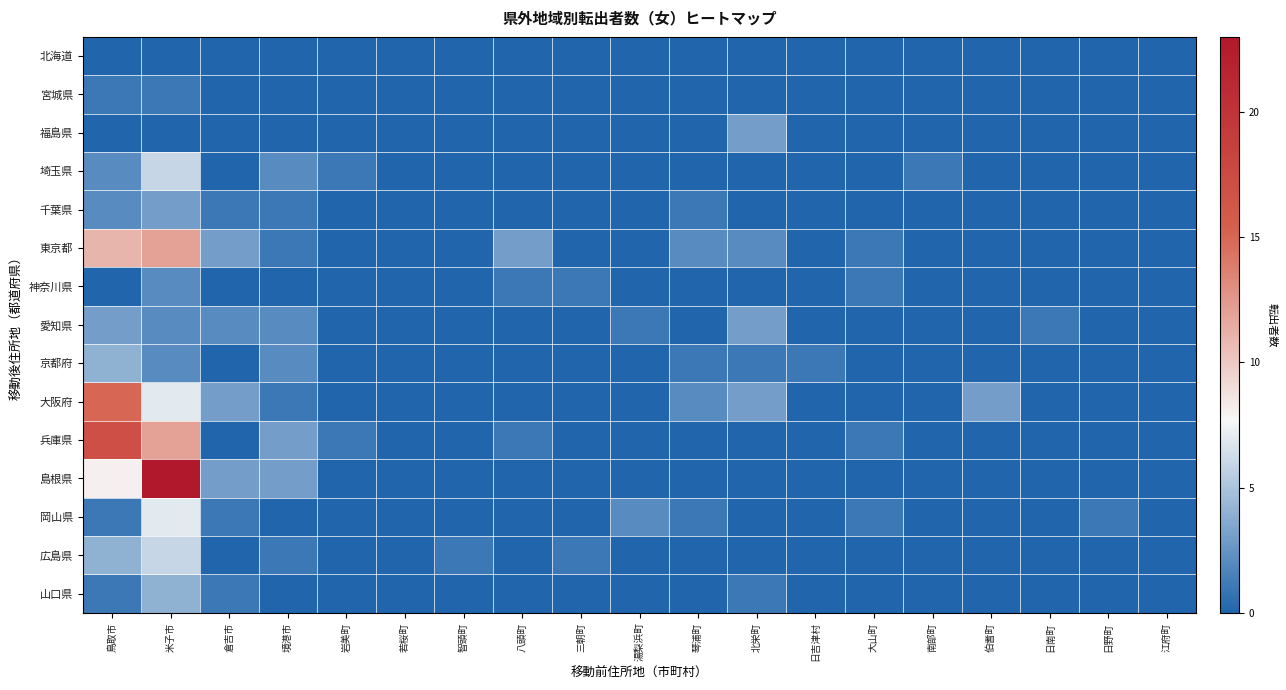

Reading left to right, what are all the values shown in this chart?

北海道: 鳥取市=0	米子市=0	倉吉市=0	境港市=0	岩美町=0	若桜町=0	智頭町=0	八頭町=0	三朝町=0	湯梨浜町=0	琴浦町=0	北栄町=0	日吉津村=0	大山町=0	南部町=0	伯耆町=0	日南町=0	日野町=0	江府町=0
宮城県: 鳥取市=1	米子市=1	倉吉市=0	境港市=0	岩美町=0	若桜町=0	智頭町=0	八頭町=0	三朝町=0	湯梨浜町=0	琴浦町=0	北栄町=0	日吉津村=0	大山町=0	南部町=0	伯耆町=0	日南町=0	日野町=0	江府町=0
福島県: 鳥取市=0	米子市=0	倉吉市=0	境港市=0	岩美町=0	若桜町=0	智頭町=0	八頭町=0	三朝町=0	湯梨浜町=0	琴浦町=0	北栄町=3	日吉津村=0	大山町=0	南部町=0	伯耆町=0	日南町=0	日野町=0	江府町=0
埼玉県: 鳥取市=2	米子市=6	倉吉市=0	境港市=2	岩美町=1	若桜町=0	智頭町=0	八頭町=0	三朝町=0	湯梨浜町=0	琴浦町=0	北栄町=0	日吉津村=0	大山町=0	南部町=1	伯耆町=0	日南町=0	日野町=0	江府町=0
千葉県: 鳥取市=2	米子市=3	倉吉市=1	境港市=1	岩美町=0	若桜町=0	智頭町=0	八頭町=0	三朝町=0	湯梨浜町=0	琴浦町=1	北栄町=0	日吉津村=0	大山町=0	南部町=0	伯耆町=0	日南町=0	日野町=0	江府町=0
東京都: 鳥取市=11	米子市=12	倉吉市=3	境港市=1	岩美町=0	若桜町=0	智頭町=0	八頭町=3	三朝町=0	湯梨浜町=0	琴浦町=2	北栄町=2	日吉津村=0	大山町=1	南部町=0	伯耆町=0	日南町=0	日野町=0	江府町=0
神奈川県: 鳥取市=0	米子市=2	倉吉市=0	境港市=0	岩美町=0	若桜町=0	智頭町=0	八頭町=1	三朝町=1	湯梨浜町=0	琴浦町=0	北栄町=0	日吉津村=0	大山町=1	南部町=0	伯耆町=0	日南町=0	日野町=0	江府町=0
愛知県: 鳥取市=3	米子市=2	倉吉市=2	境港市=2	岩美町=0	若桜町=0	智頭町=0	八頭町=0	三朝町=0	湯梨浜町=1	琴浦町=0	北栄町=3	日吉津村=0	大山町=0	南部町=0	伯耆町=0	日南町=1	日野町=0	江府町=0
京都府: 鳥取市=4	米子市=2	倉吉市=0	境港市=2	岩美町=0	若桜町=0	智頭町=0	八頭町=0	三朝町=0	湯梨浜町=0	琴浦町=1	北栄町=1	日吉津村=1	大山町=0	南部町=0	伯耆町=0	日南町=0	日野町=0	江府町=0
大阪府: 鳥取市=15	米子市=7	倉吉市=3	境港市=1	岩美町=0	若桜町=0	智頭町=0	八頭町=0	三朝町=0	湯梨浜町=0	琴浦町=2	北栄町=3	日吉津村=0	大山町=0	南部町=0	伯耆町=3	日南町=0	日野町=0	江府町=0
兵庫県: 鳥取市=17	米子市=12	倉吉市=0	境港市=3	岩美町=1	若桜町=0	智頭町=0	八頭町=1	三朝町=0	湯梨浜町=0	琴浦町=0	北栄町=0	日吉津村=0	大山町=1	南部町=0	伯耆町=0	日南町=0	日野町=0	江府町=0
島根県: 鳥取市=8	米子市=23	倉吉市=3	境港市=3	岩美町=0	若桜町=0	智頭町=0	八頭町=0	三朝町=0	湯梨浜町=0	琴浦町=0	北栄町=0	日吉津村=0	大山町=0	南部町=0	伯耆町=0	日南町=0	日野町=0	江府町=0
岡山県: 鳥取市=1	米子市=7	倉吉市=1	境港市=0	岩美町=0	若桜町=0	智頭町=0	八頭町=0	三朝町=0	湯梨浜町=2	琴浦町=1	北栄町=0	日吉津村=0	大山町=1	南部町=0	伯耆町=0	日南町=0	日野町=1	江府町=0
広島県: 鳥取市=4	米子市=6	倉吉市=0	境港市=1	岩美町=0	若桜町=0	智頭町=1	八頭町=0	三朝町=1	湯梨浜町=0	琴浦町=0	北栄町=0	日吉津村=0	大山町=0	南部町=0	伯耆町=0	日南町=0	日野町=0	江府町=0
山口県: 鳥取市=1	米子市=4	倉吉市=1	境港市=0	岩美町=0	若桜町=0	智頭町=0	八頭町=0	三朝町=0	湯梨浜町=0	琴浦町=0	北栄町=1	日吉津村=0	大山町=0	南部町=0	伯耆町=0	日南町=0	日野町=0	江府町=0